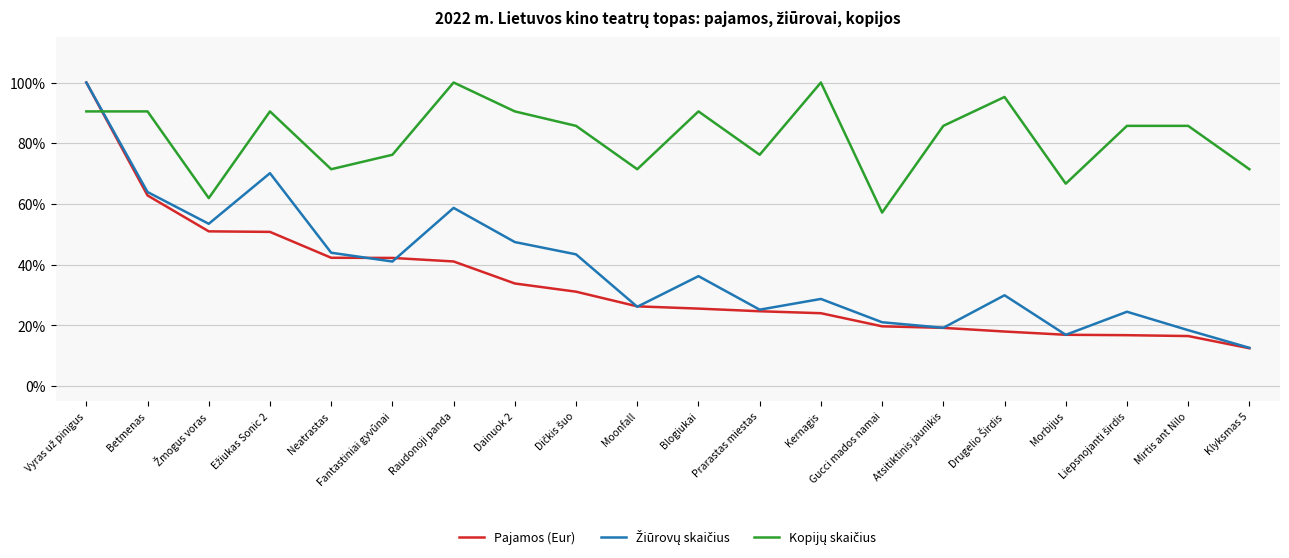

What is the spread (max minus min) of values at Fantastiniai gyvūnai?

35.2